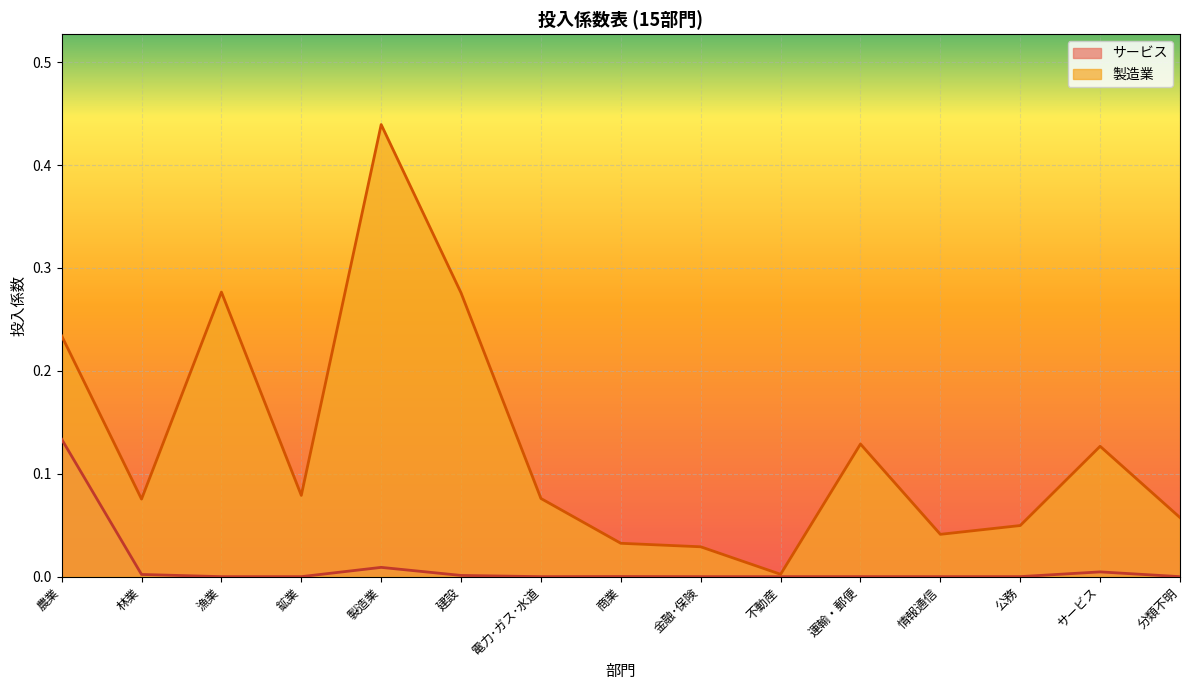

What position from the left is 林業?

2